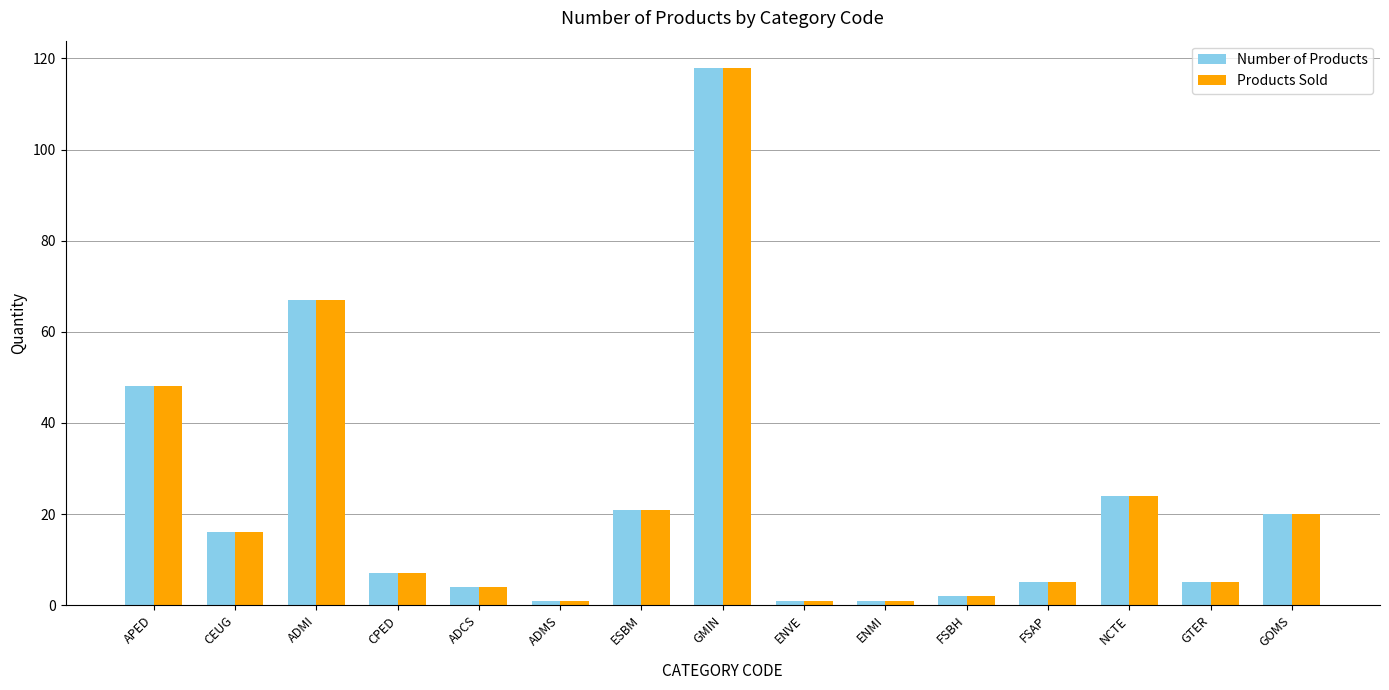

What is the label of the 4th bar from the left?

CPED